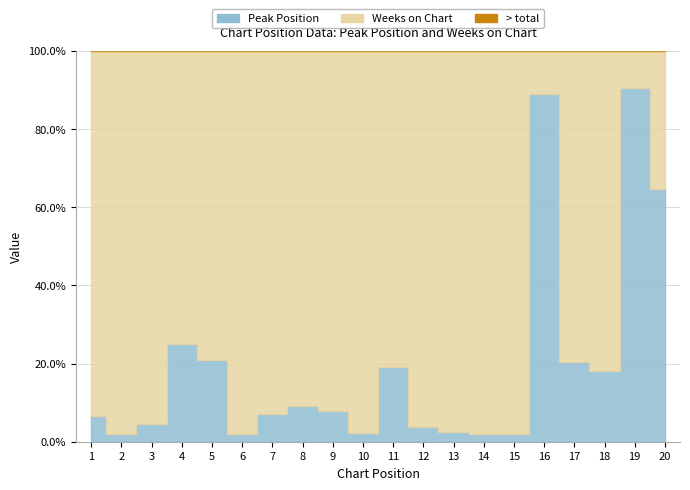

Reading left to right, list all the values displayed in this chart.

Peak Position: 1=1	2=1	3=2	4=4	5=5	6=1	7=2	8=2	9=4	10=1	11=4	12=1	13=1	14=1	15=1	16=16	17=9	18=2	19=19	20=11
Weeks on Chart: 1=14	2=47	3=43	4=12	5=19	6=47	7=26	8=20	9=47	10=46	11=17	12=25	13=41	14=47	15=47	16=2	17=35	18=9	19=2	20=6